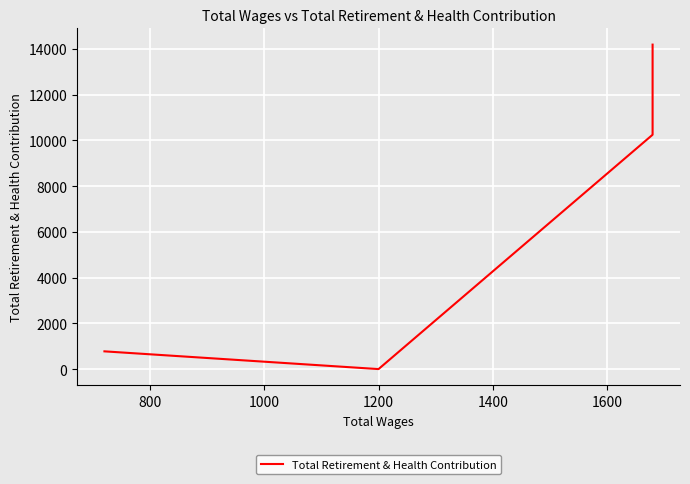

The chart shows a value of 5145 at 800. True or false?

False